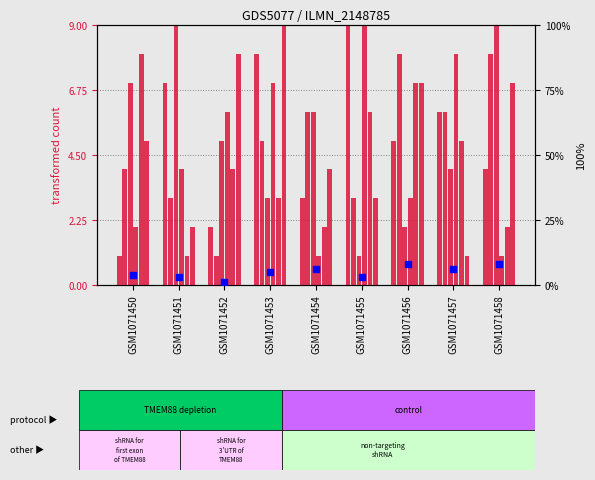

At which category is the sum across all series the highest?

GSM1071453